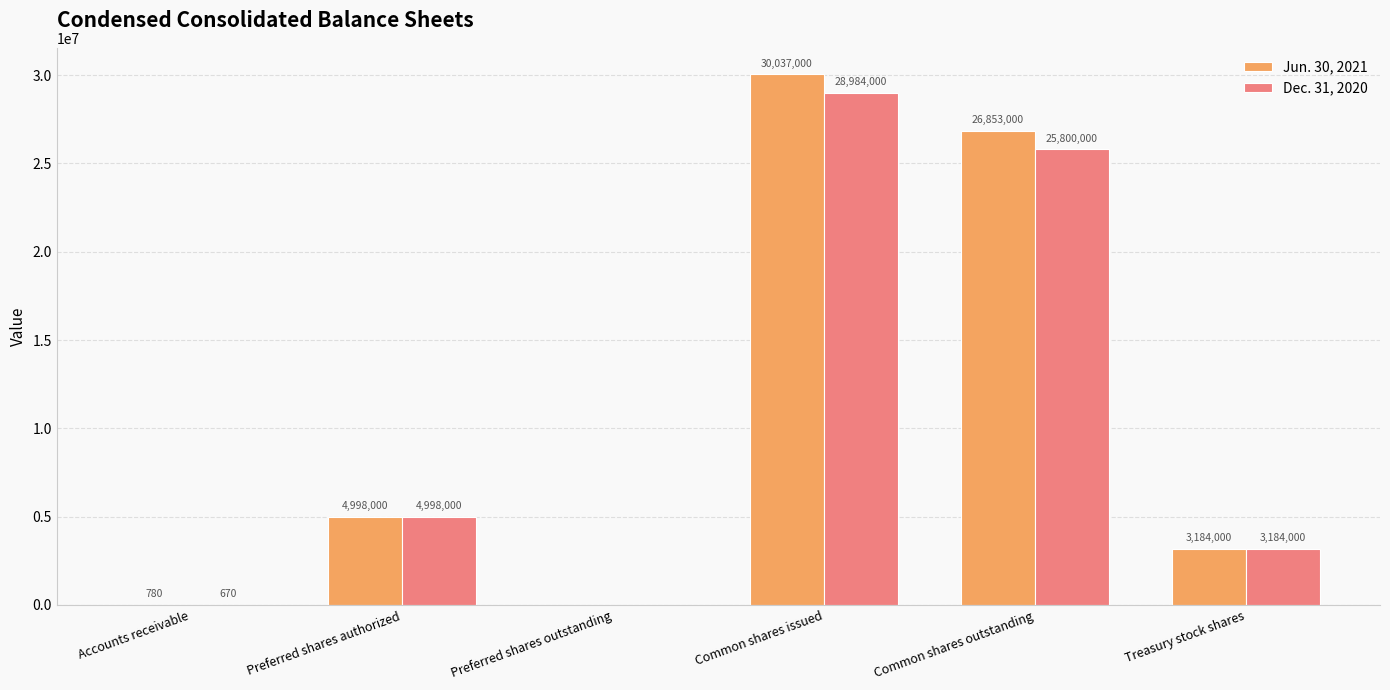

Is it true that Jun. 30, 2021 equals 10594917 at Common shares outstanding?

False